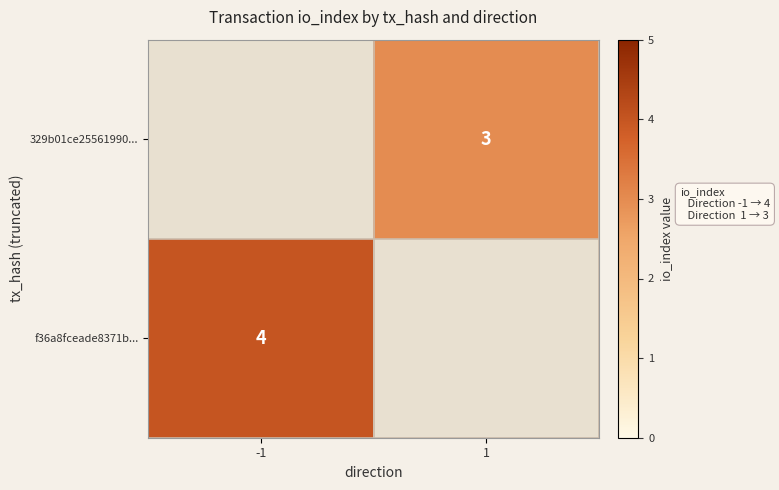

The value of f36a8fceade8371b... at -1 is 4. True or false?

True